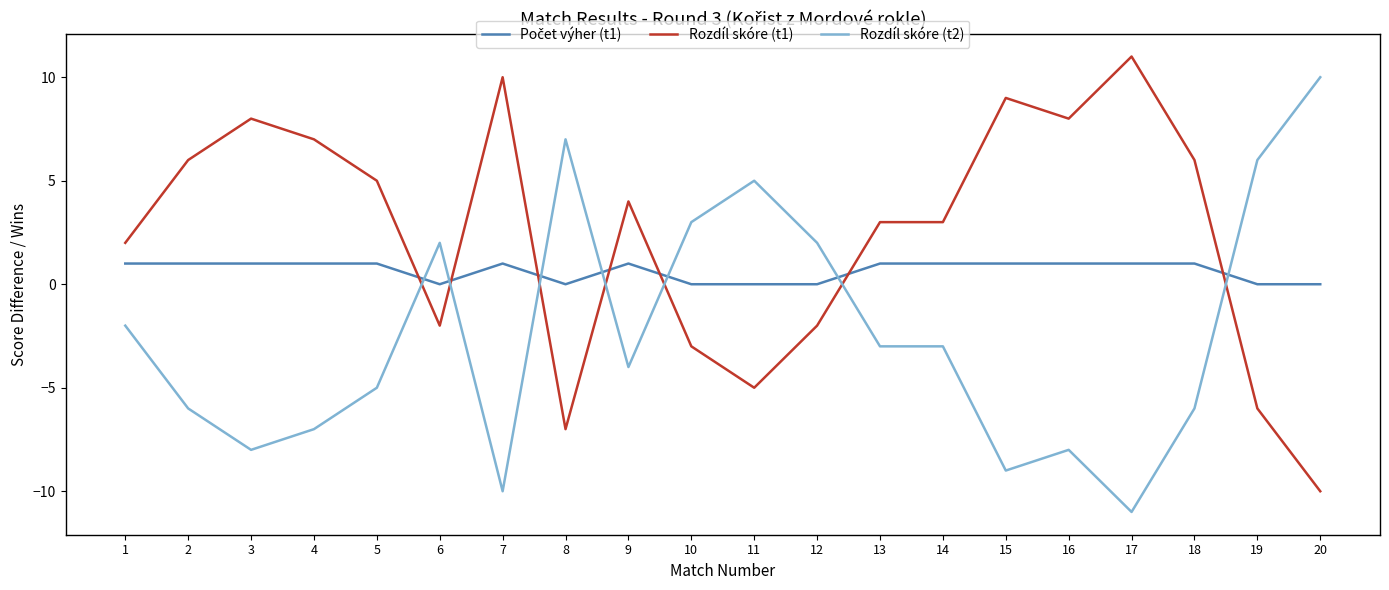

Which series ends up on top after the final intersection of Rozdíl skóre (t2) and Rozdíl skóre (t1)?

Rozdíl skóre (t2)